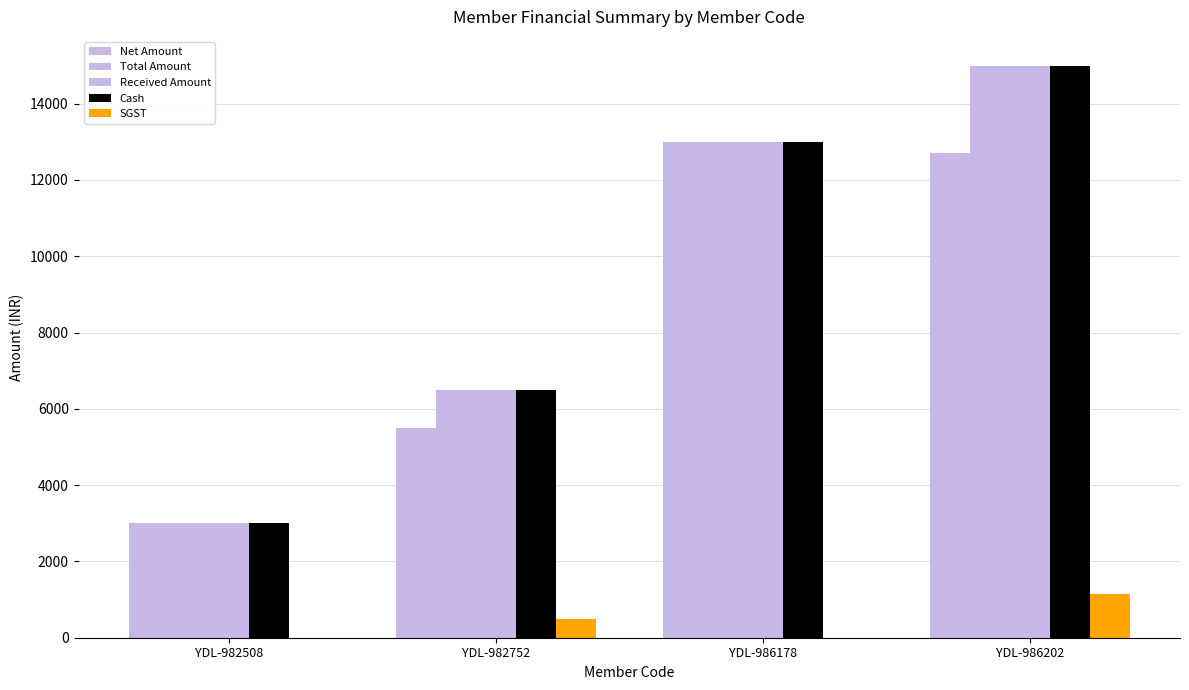

Reading left to right, what are all the values shown in this chart?

Net Amount: YDL-982508=3000.0	YDL-982752=5508.5	YDL-986178=13000.0	YDL-986202=12711.9
Total Amount: YDL-982508=3000.0	YDL-982752=6500.0	YDL-986178=13000.0	YDL-986202=15000.0
Received Amount: YDL-982508=3000.0	YDL-982752=6500.0	YDL-986178=13000.0	YDL-986202=15000.0
Cash: YDL-982508=3000.0	YDL-982752=6500.0	YDL-986178=13000.0	YDL-986202=15000.0
SGST: YDL-982508=0.0	YDL-982752=495.8	YDL-986178=0.0	YDL-986202=1144.1